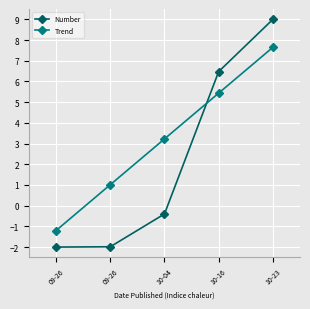

What is the sum of the Number values at 10-23 and 09-26?

7.0